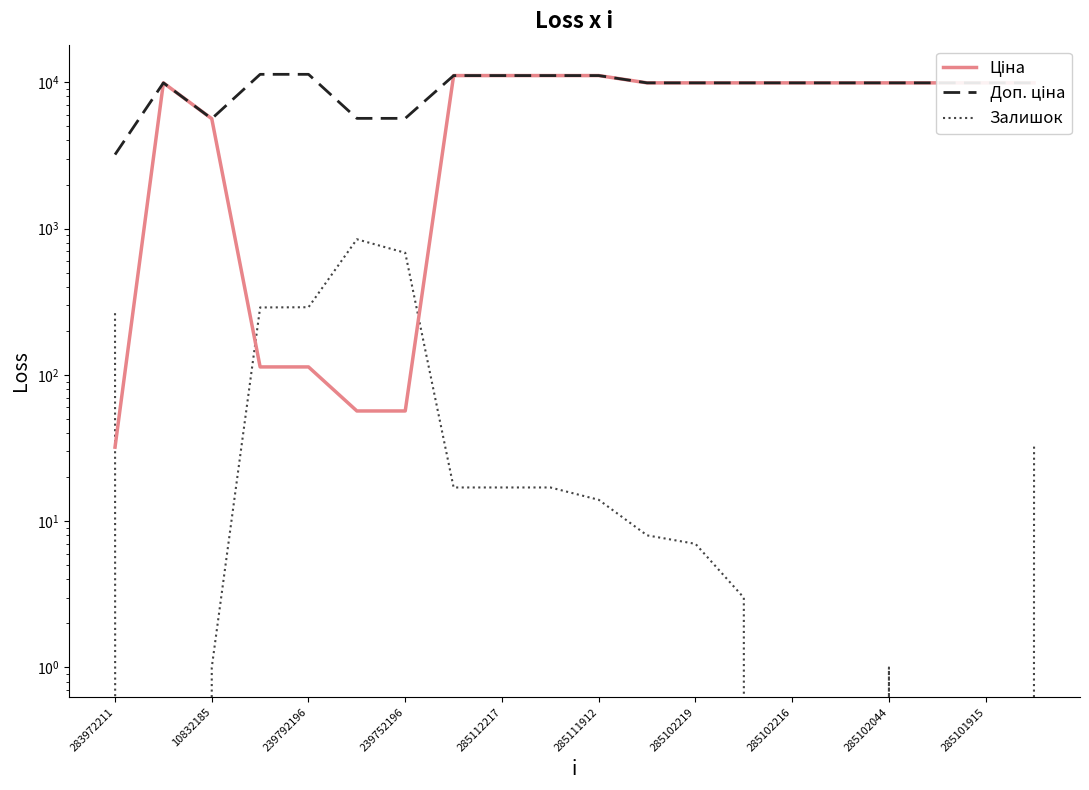

Which series has the widest spread of values?

Ціна